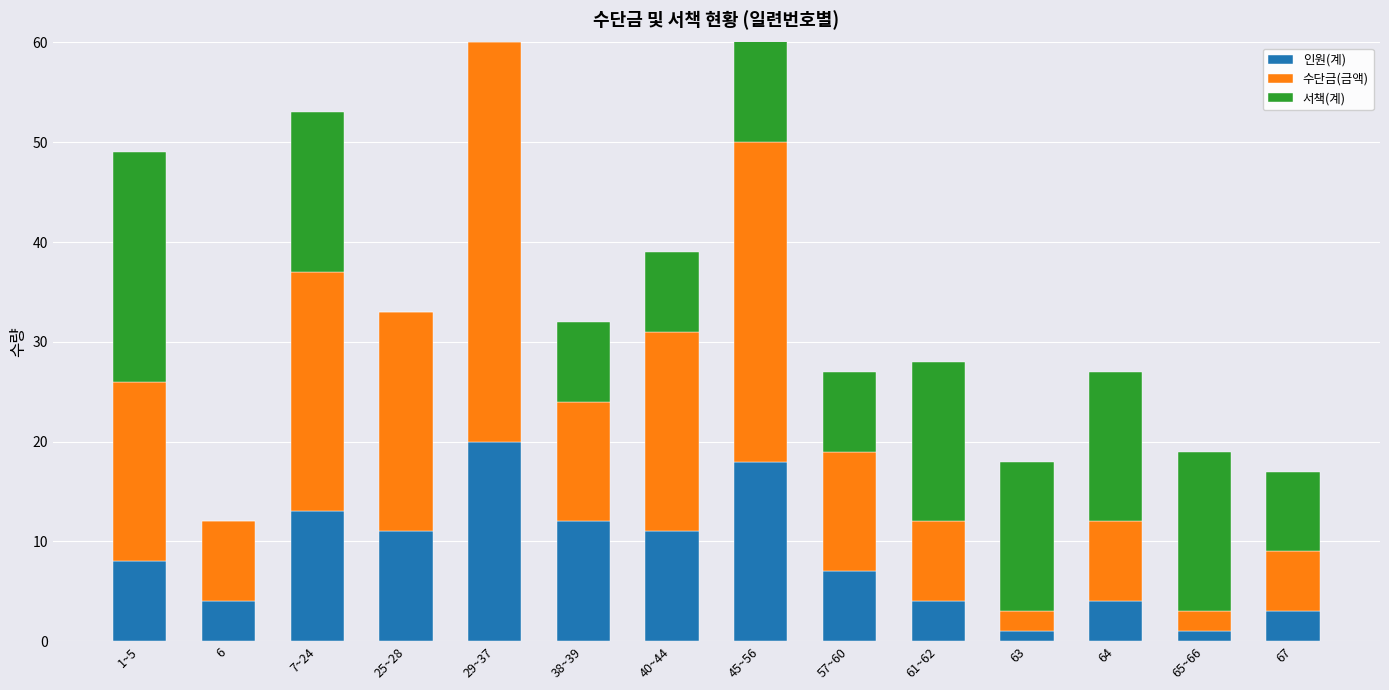

Which category has the highest value in the 수단금(금액) series?

29~37